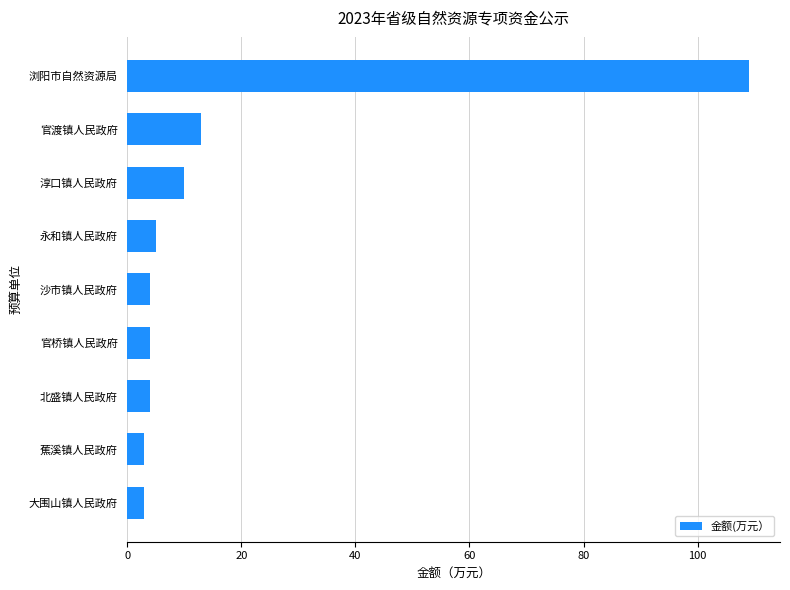

Reading top to bottom, transcribe all the data shown in this chart.

109	13	10	5	4	4	4	3	3